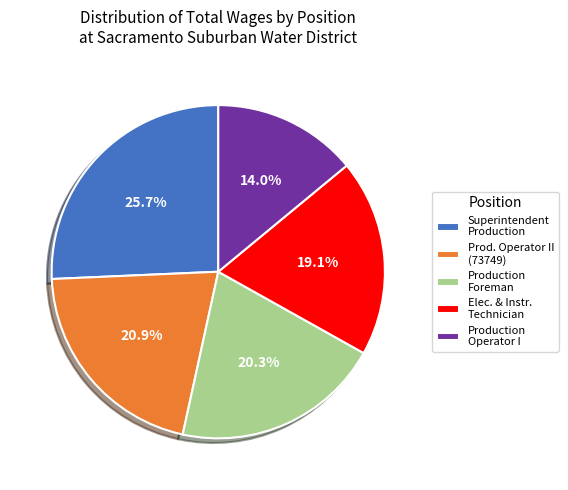

Which slice is the largest?

Superintendent Production